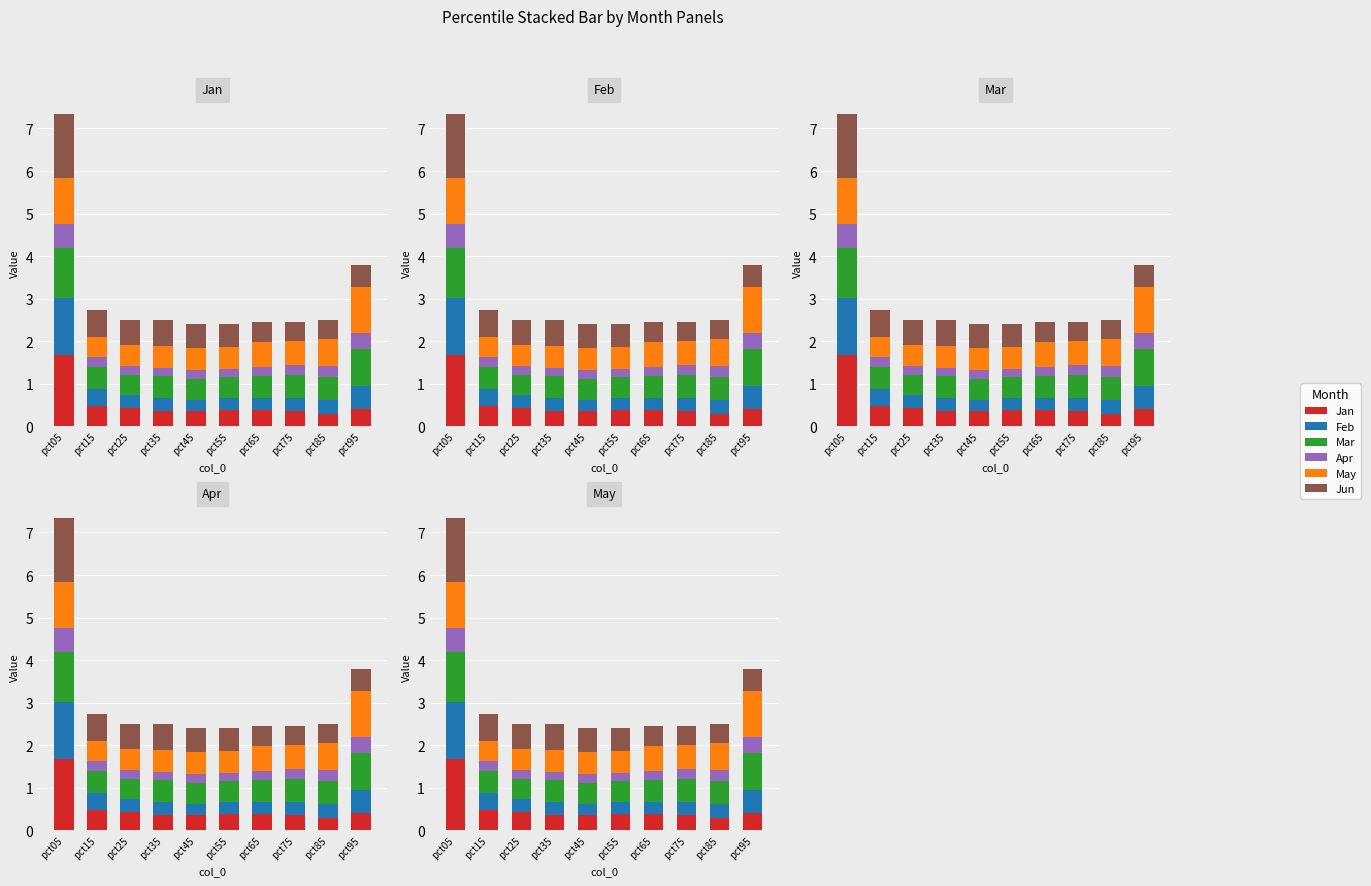

At which category is the sum across all series the highest?

pct05